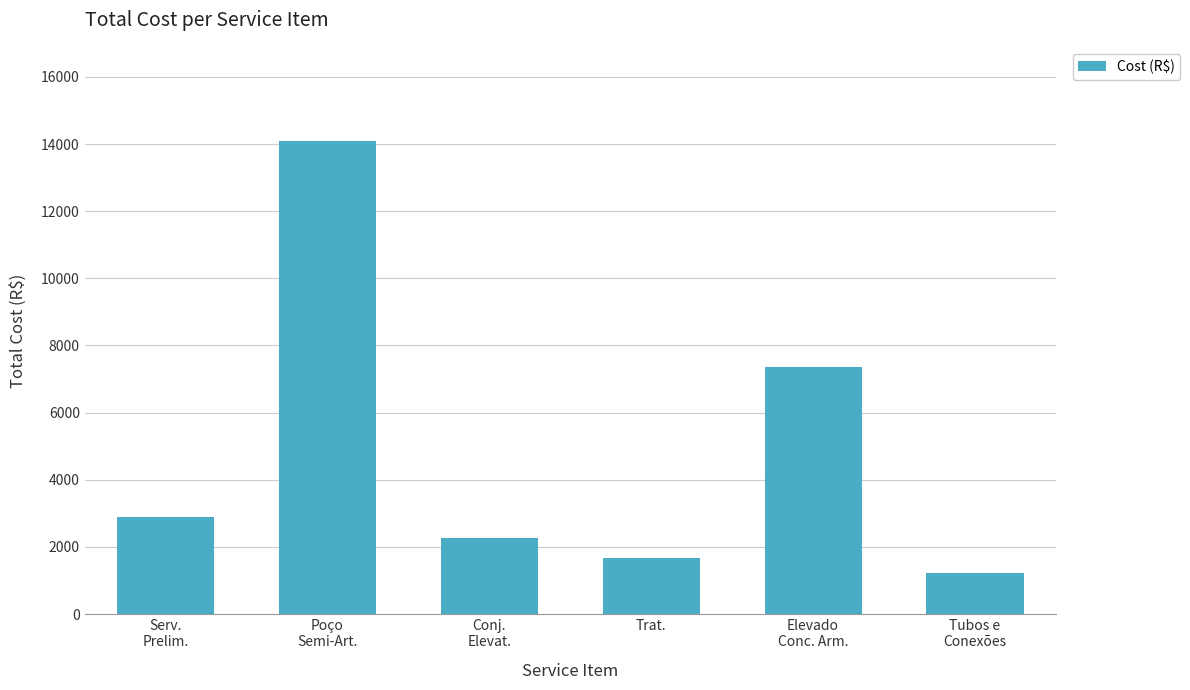

What is the label of the 1st bar from the left?

Serv.
Prelim.